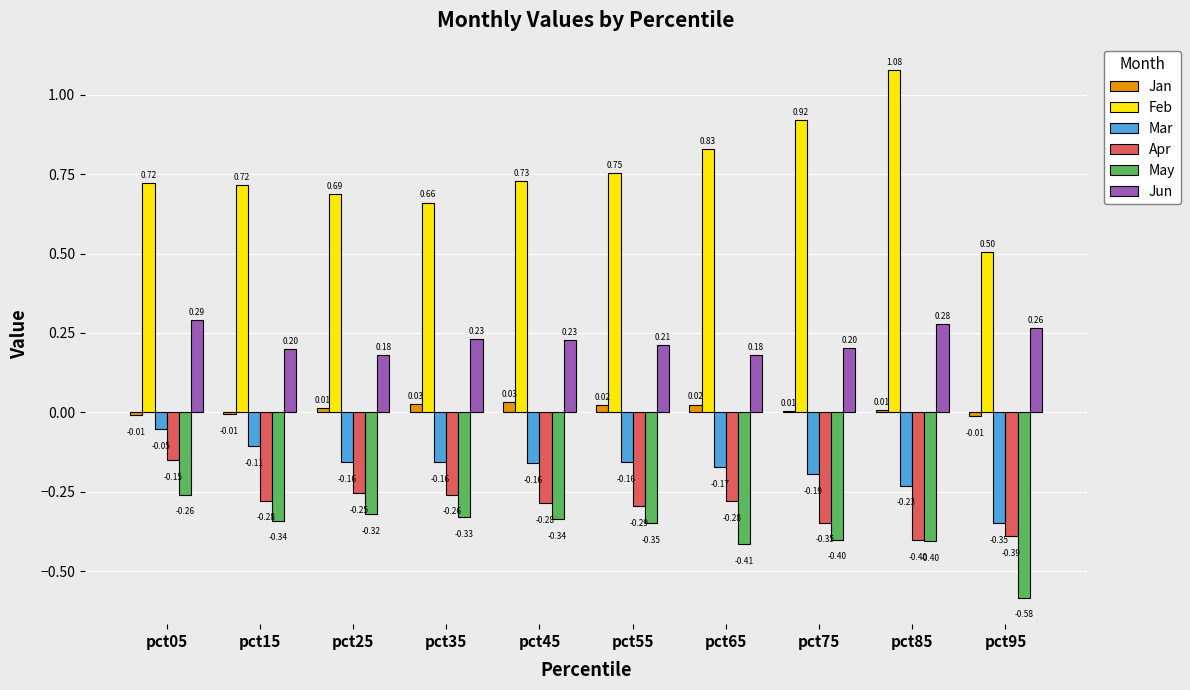

What is the difference between the second highest and second lowest values in the Jun series?

0.1